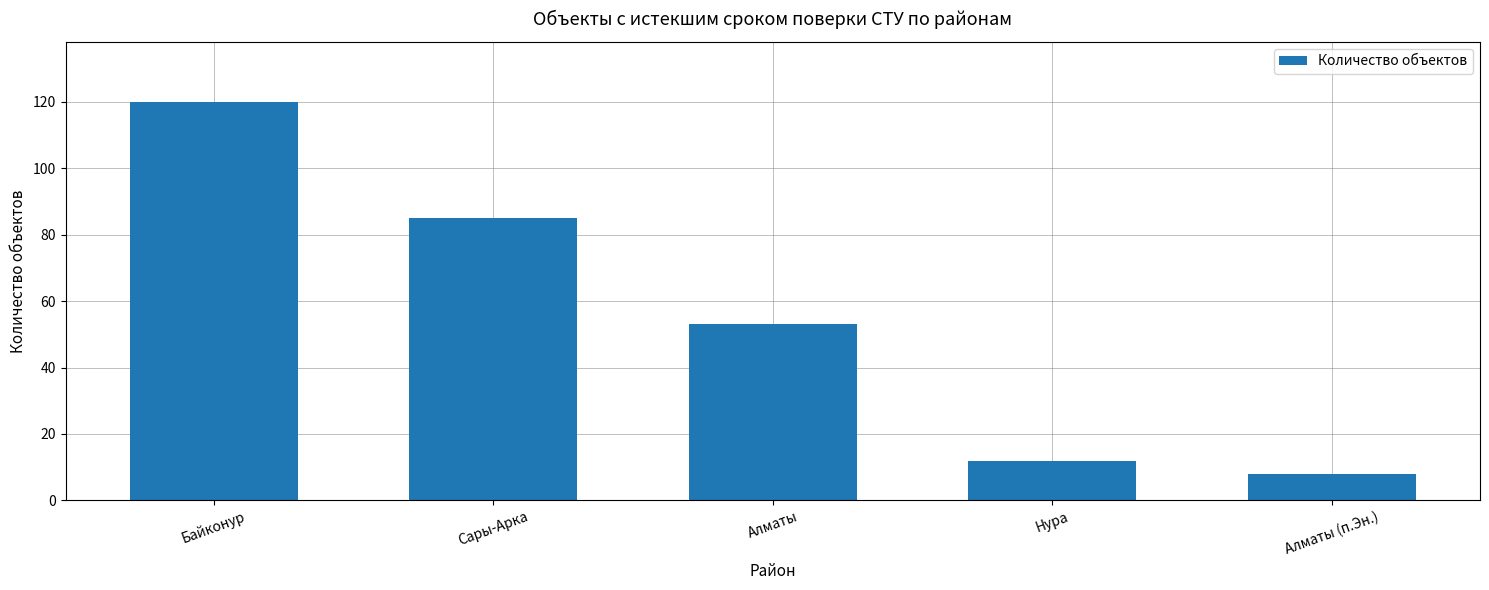

Are the bars horizontal?

No